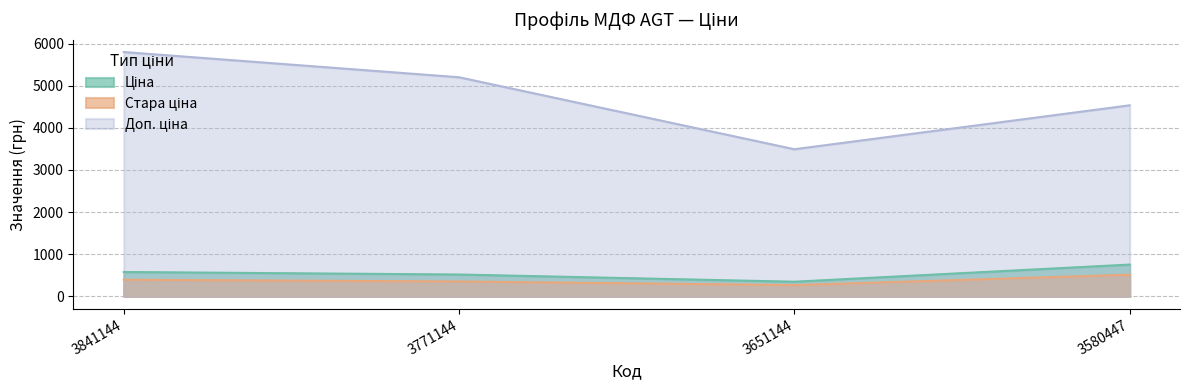

What value does the Ціна series have at 3651144?

349.2